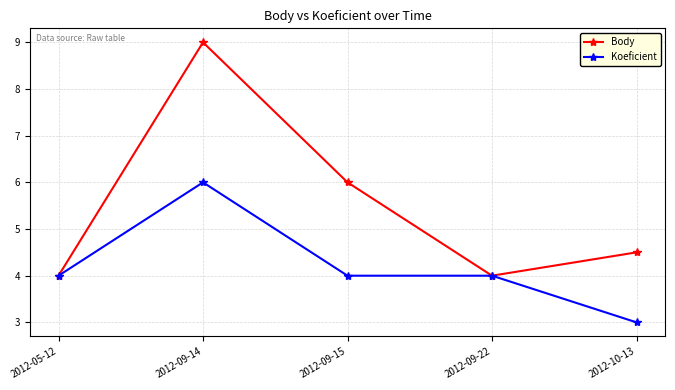

At which label is Body closest to 6?

2012-09-15